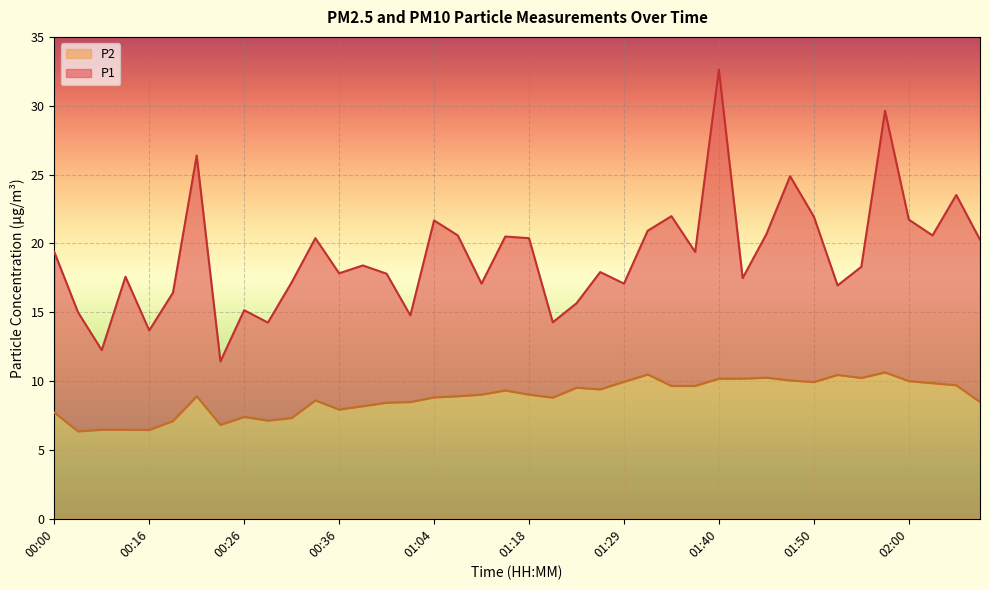

What is the sum of the P1 values at 00:23 and 01:37?

30.8